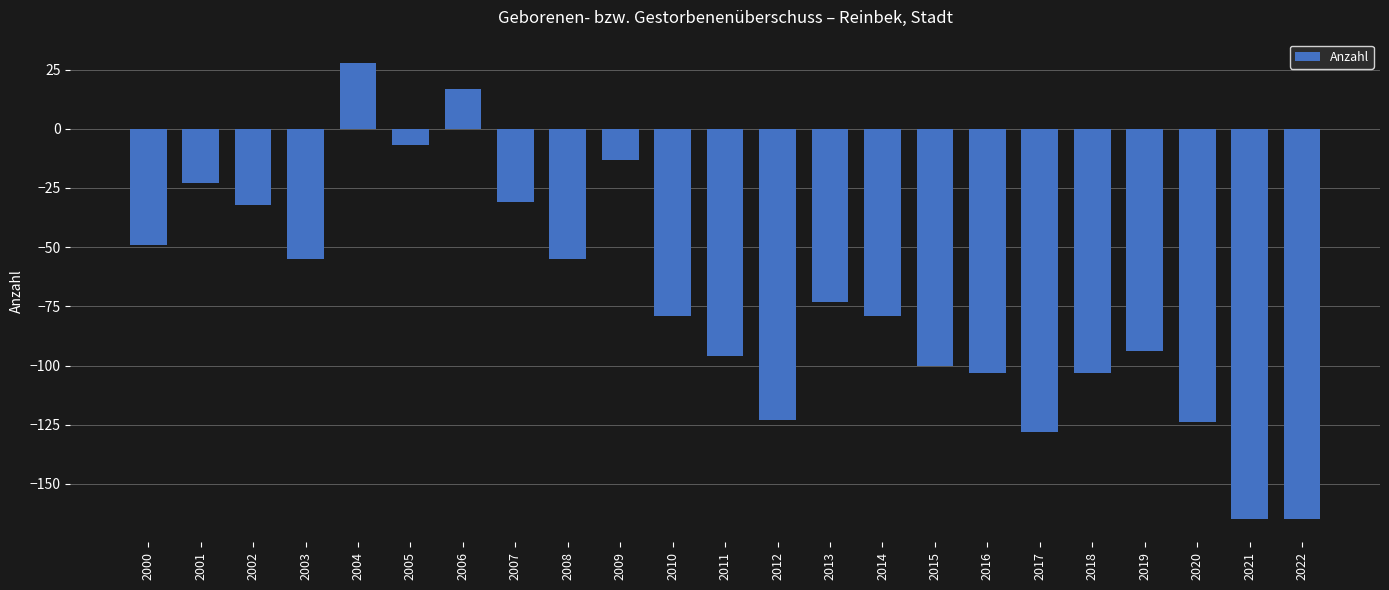

The chart shows a value of -21 at 2003. True or false?

False